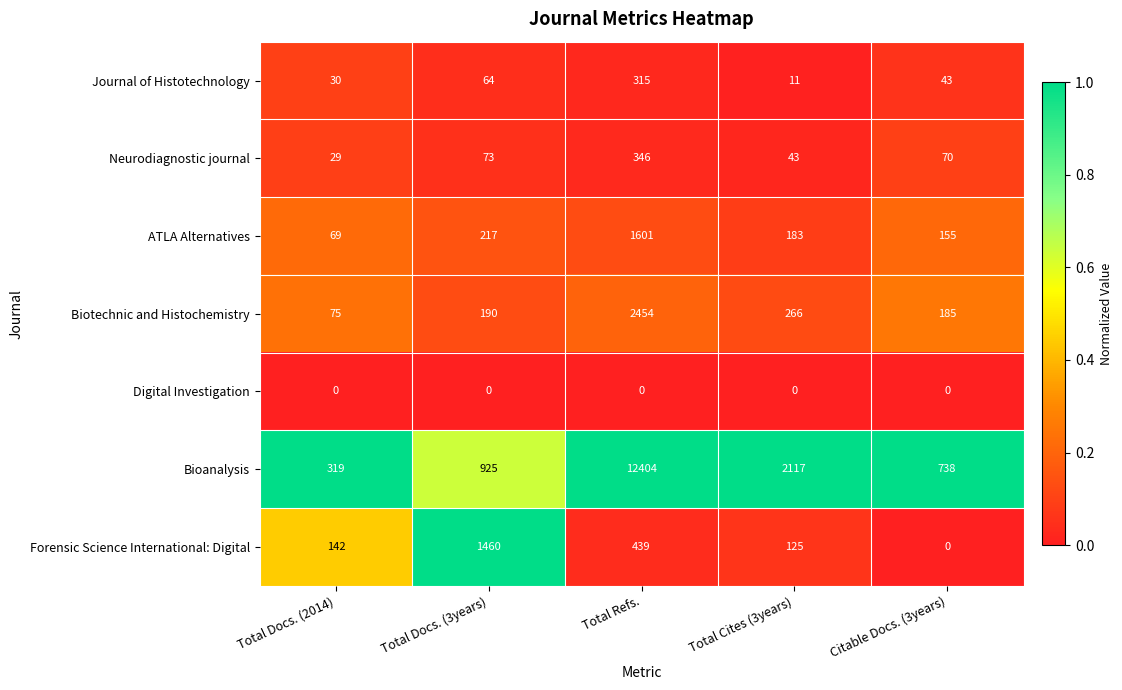

Rank the series by their maximum value, from highest to lowest.

Bioanalysis, Biotechnic and Histochemistry, ATLA Alternatives, Forensic Science International: Digital, Neurodiagnostic journal, Journal of Histotechnology, Digital Investigation